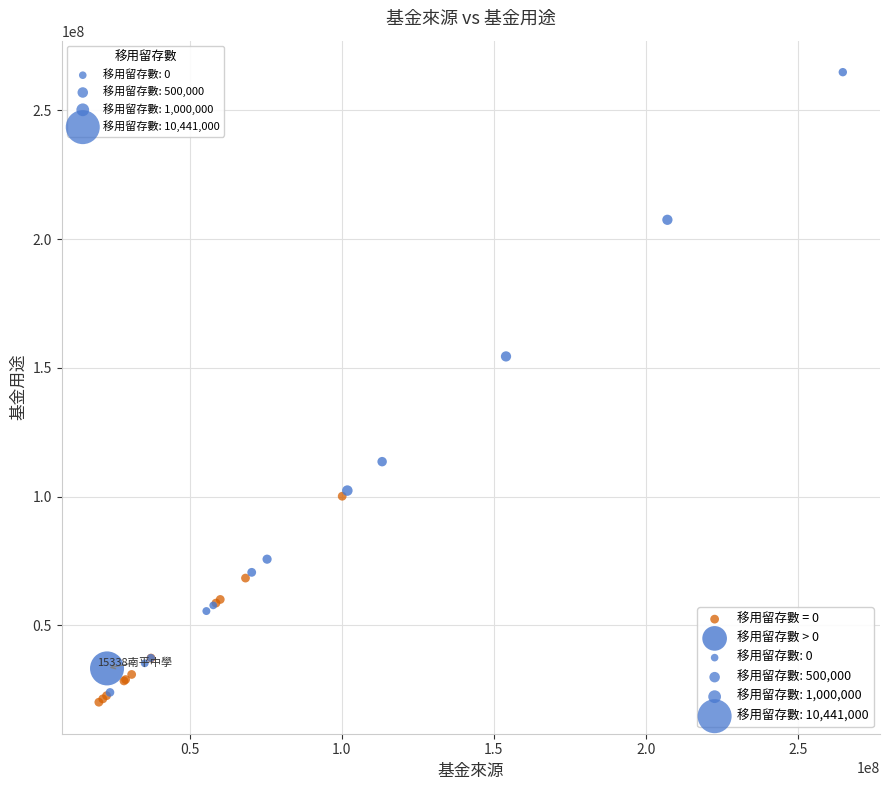

Which series has the widest spread of Y values?

移用留存數 > 0